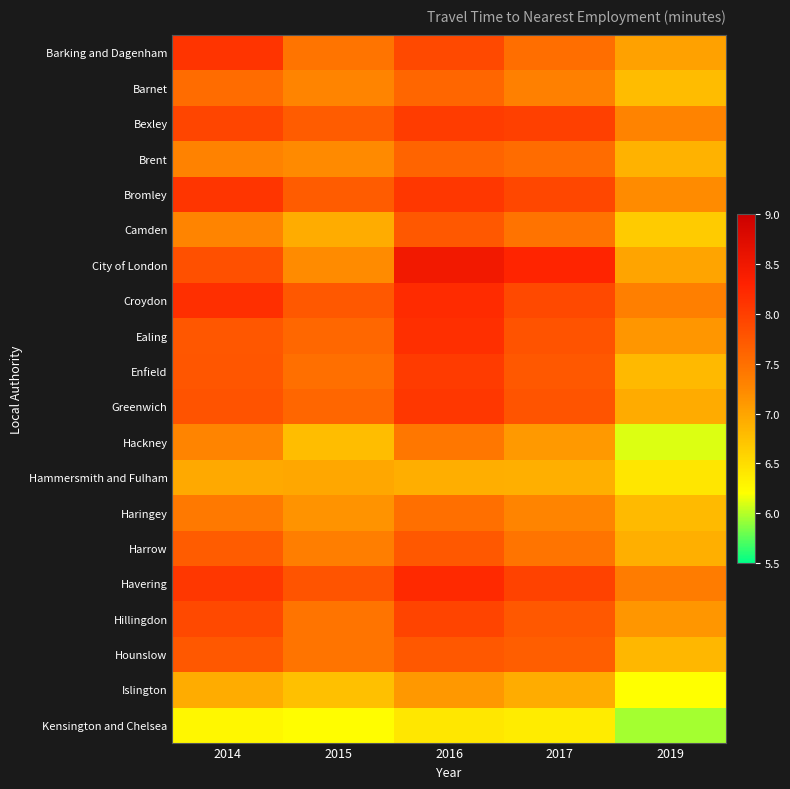

Reading left to right, what are all the values shown in this chart?

Barking and Dagenham: 2014=8.1	2015=7.5	2016=7.9	2017=7.5	2019=7.0
Barnet: 2014=7.5	2015=7.3	2016=7.6	2017=7.3	2019=6.8
Bexley: 2014=7.9	2015=7.7	2016=8.0	2017=8.0	2019=7.3
Brent: 2014=7.3	2015=7.2	2016=7.6	2017=7.5	2019=6.9
Bromley: 2014=8.1	2015=7.7	2016=8.1	2017=7.9	2019=7.2
Camden: 2014=7.3	2015=6.9	2016=7.7	2017=7.5	2019=6.7
City of London: 2014=7.8	2015=7.2	2016=8.5	2017=8.3	2019=7.0
Croydon: 2014=8.2	2015=7.7	2016=8.2	2017=7.9	2019=7.3
Ealing: 2014=7.7	2015=7.6	2016=8.2	2017=7.8	2019=7.1
Enfield: 2014=7.8	2015=7.5	2016=8.0	2017=7.7	2019=6.8
Greenwich: 2014=7.8	2015=7.6	2016=8.1	2017=7.8	2019=6.9
Hackney: 2014=7.3	2015=6.8	2016=7.4	2017=7.1	2019=6.1
Hammersmith and Fulham: 2014=7.0	2015=7.0	2016=6.9	2017=6.9	2019=6.4
Haringey: 2014=7.4	2015=7.2	2016=7.5	2017=7.3	2019=6.8
Harrow: 2014=7.7	2015=7.4	2016=7.7	2017=7.4	2019=6.9
Havering: 2014=8.1	2015=7.8	2016=8.2	2017=8.0	2019=7.4
Hillingdon: 2014=7.9	2015=7.4	2016=7.9	2017=7.7	2019=7.1
Hounslow: 2014=7.7	2015=7.4	2016=7.7	2017=7.7	2019=6.8
Islington: 2014=6.9	2015=6.8	2016=7.1	2017=6.9	2019=6.2
Kensington and Chelsea: 2014=6.3	2015=6.2	2016=6.4	2017=6.4	2019=6.0